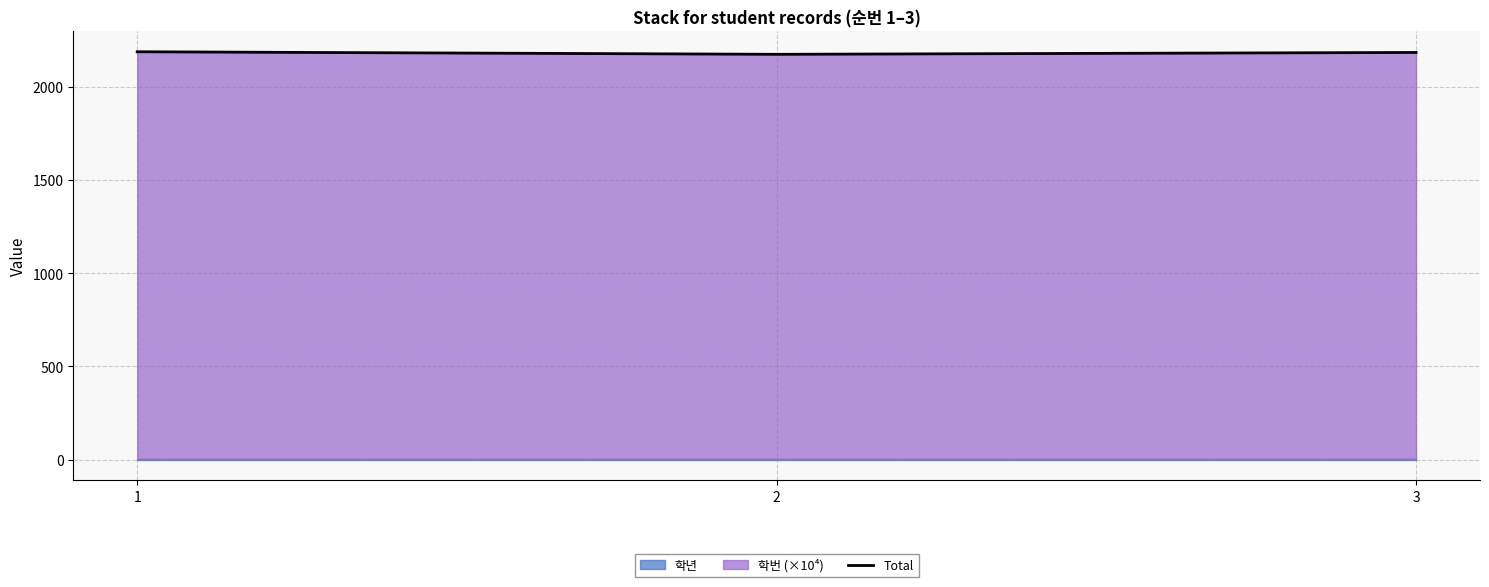

Approximately how many times larger is the value at 1 compared to 3?

1.0